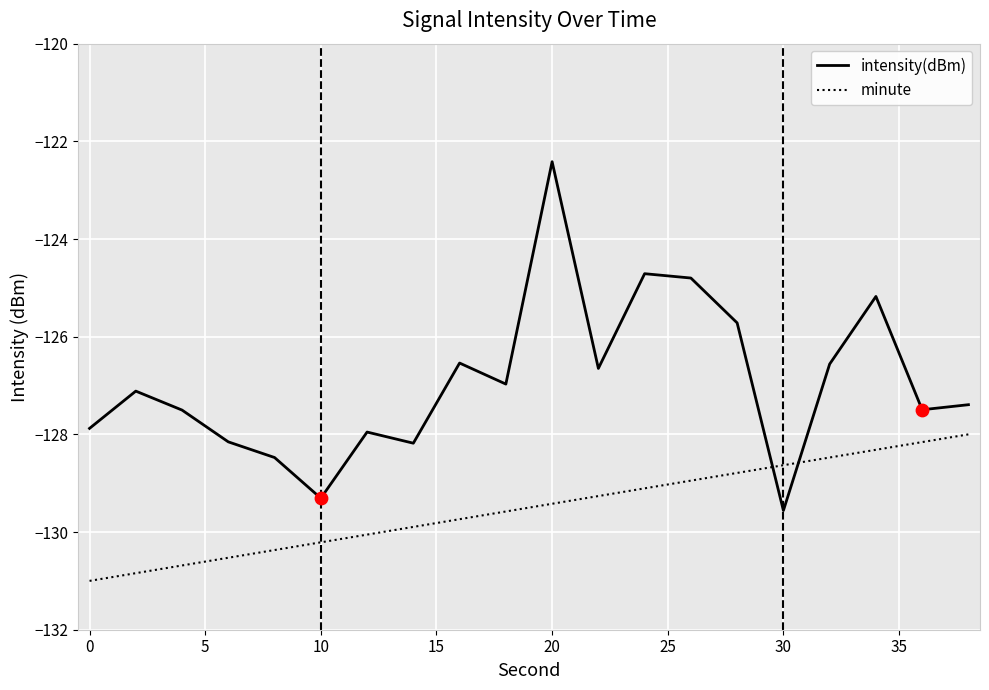

Which series has the widest spread of values?

intensity(dBm)